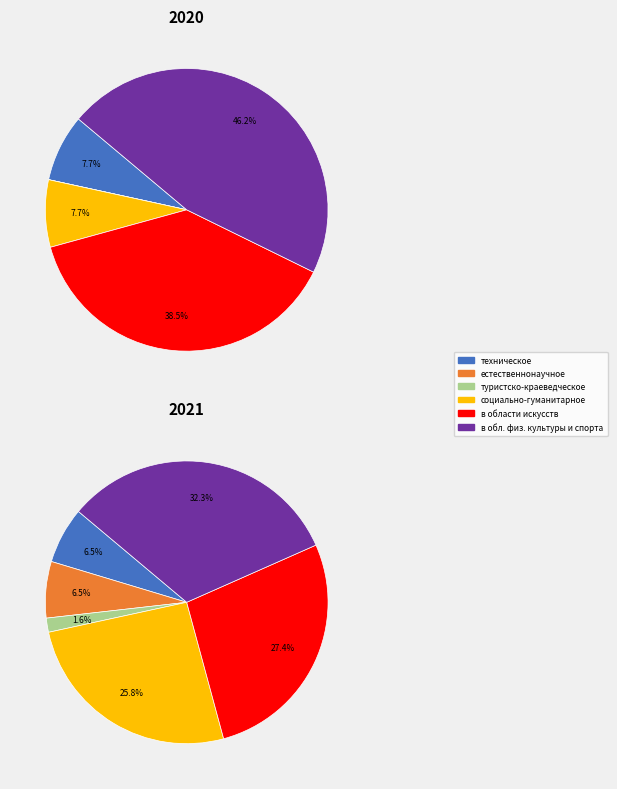

To the nearest percent, what percentage of the pie is 0?

6%